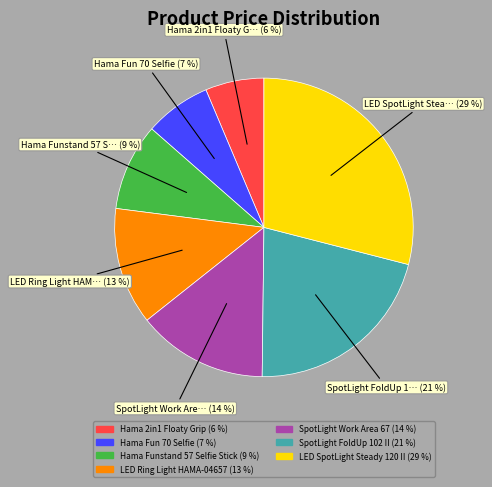

Is there any slice that represents more than half of the pie?

No